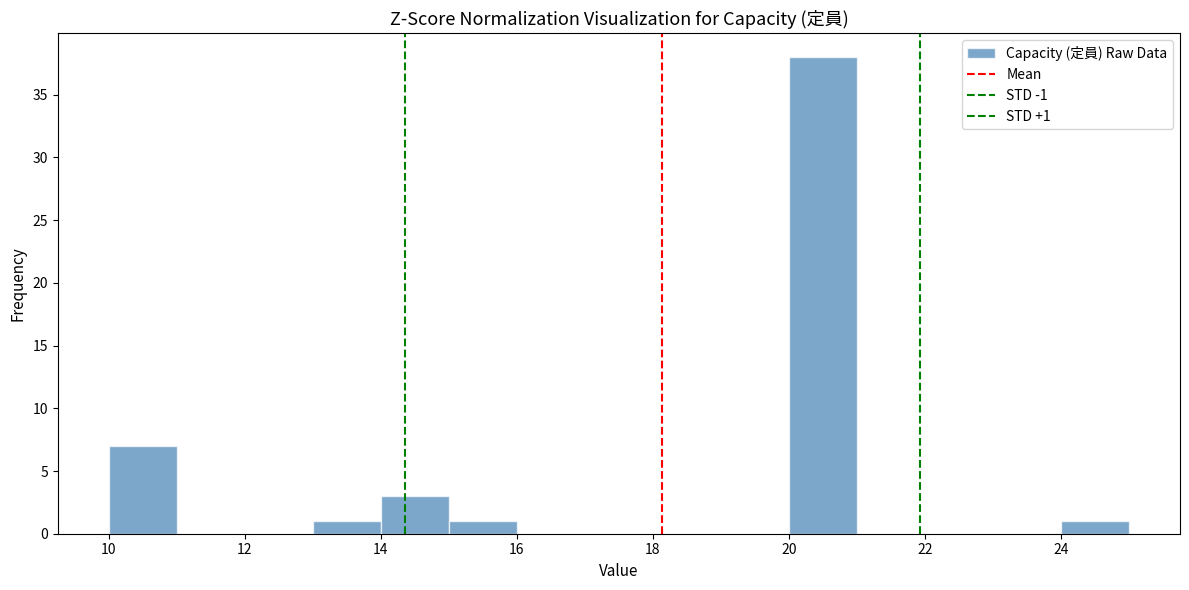

Over which range of the x-axis is the bar tallest?

20 to 21